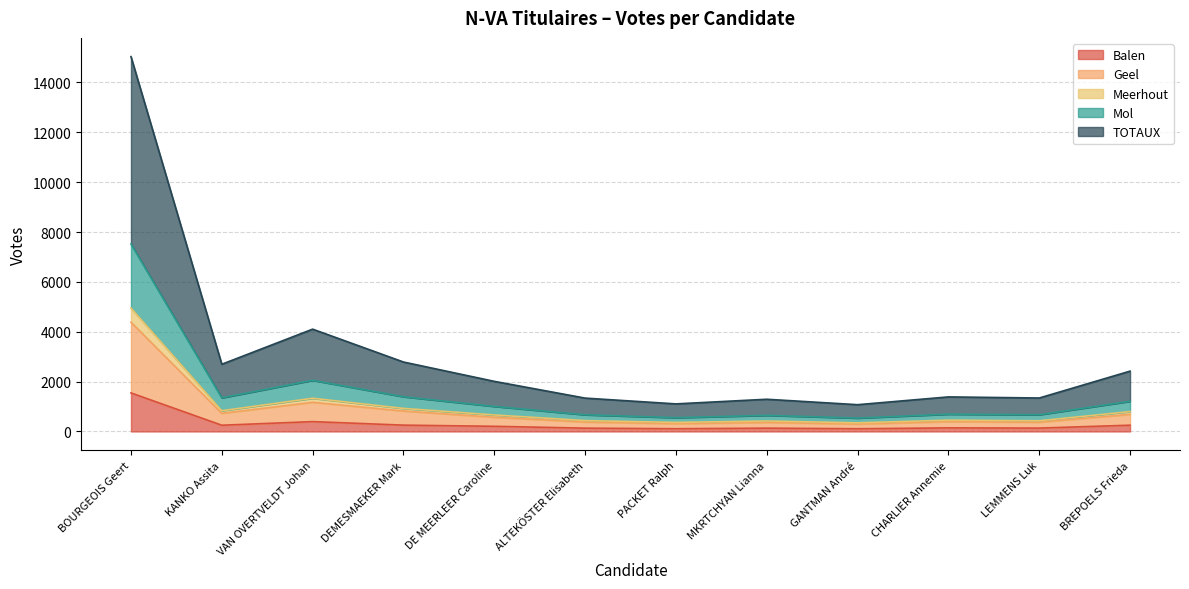

Reading left to right, what are all the values shown in this chart?

Balen: 1546	250	395	254	207	133	110	133	109	144	135	251
Geel: 4381	726	1170	820	570	378	312	363	298	394	370	685
Meerhout: 4950	831	1332	925	662	436	363	420	346	454	429	797
Mol: 7518	1348	2052	1393	1005	669	553	646	537	693	671	1210
TOTAUX: 15036	2696	4104	2786	2010	1338	1106	1292	1074	1386	1342	2420